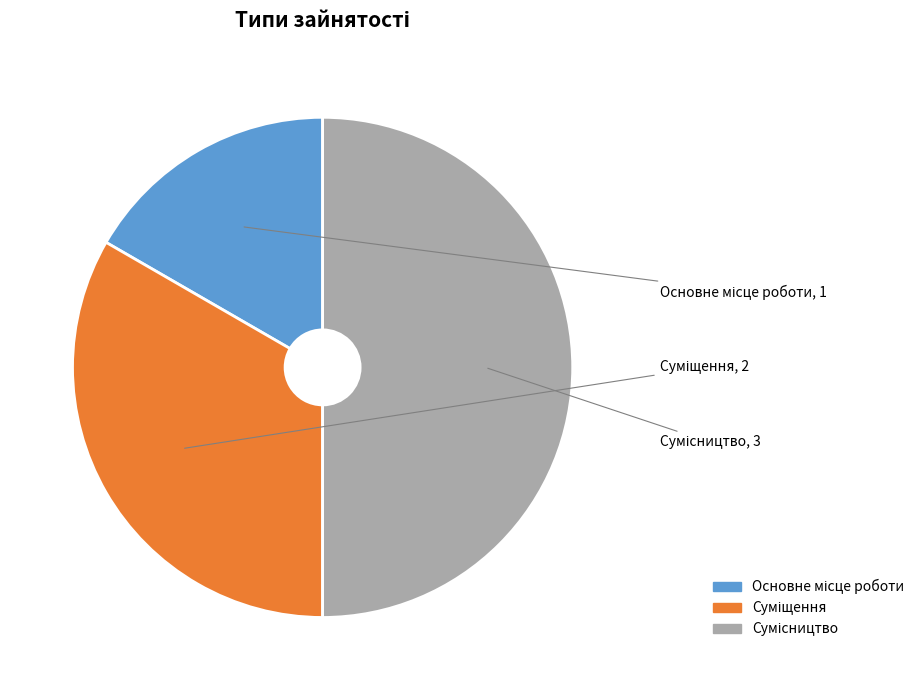

To the nearest percent, what is the average slice percentage?

33%